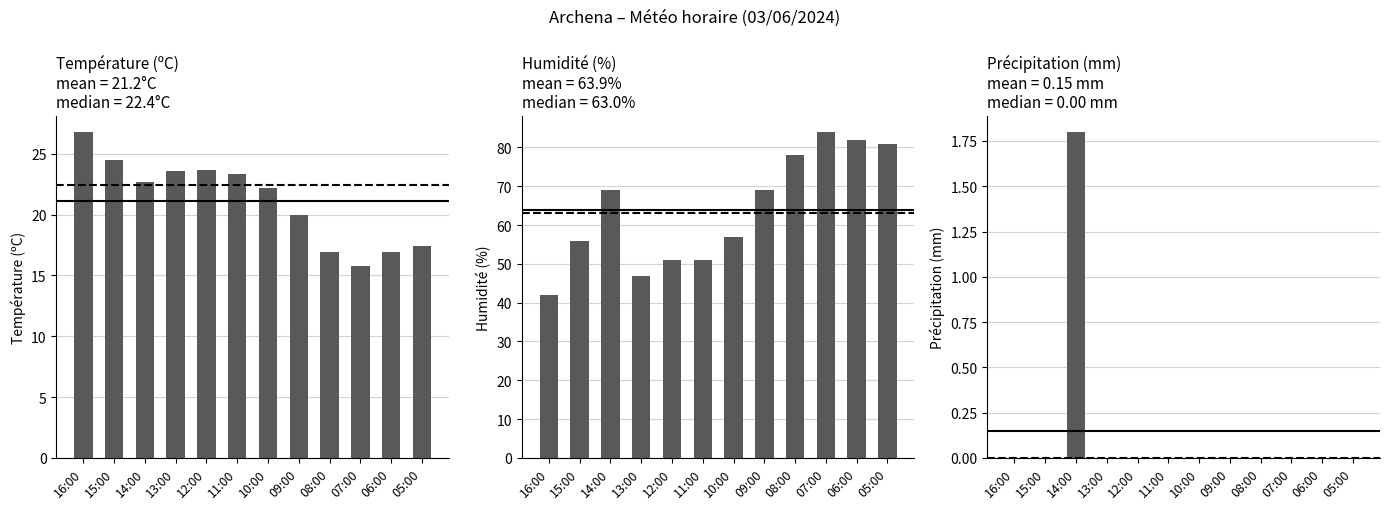

Reading left to right, what are all the values shown in this chart?

Température (ºC): 26.8	24.5	22.7	23.6	23.7	23.3	22.2	20.0	16.9	15.8	16.9	17.4
Humidité (%): 42.0	56.0	69.0	47.0	51.0	51.0	57.0	69.0	78.0	84.0	82.0	81.0
Précipitation (mm): 0.0	0.0	1.8	0.0	0.0	0.0	0.0	0.0	0.0	0.0	0.0	0.0